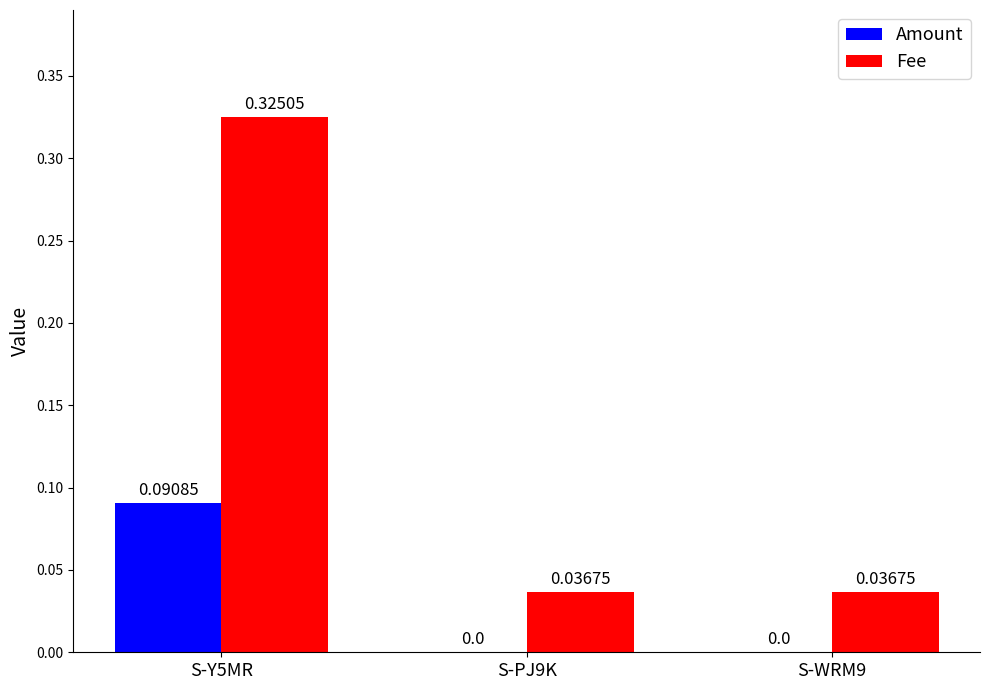

Which series changed the most between S-Y5MR and S-PJ9K?

Fee